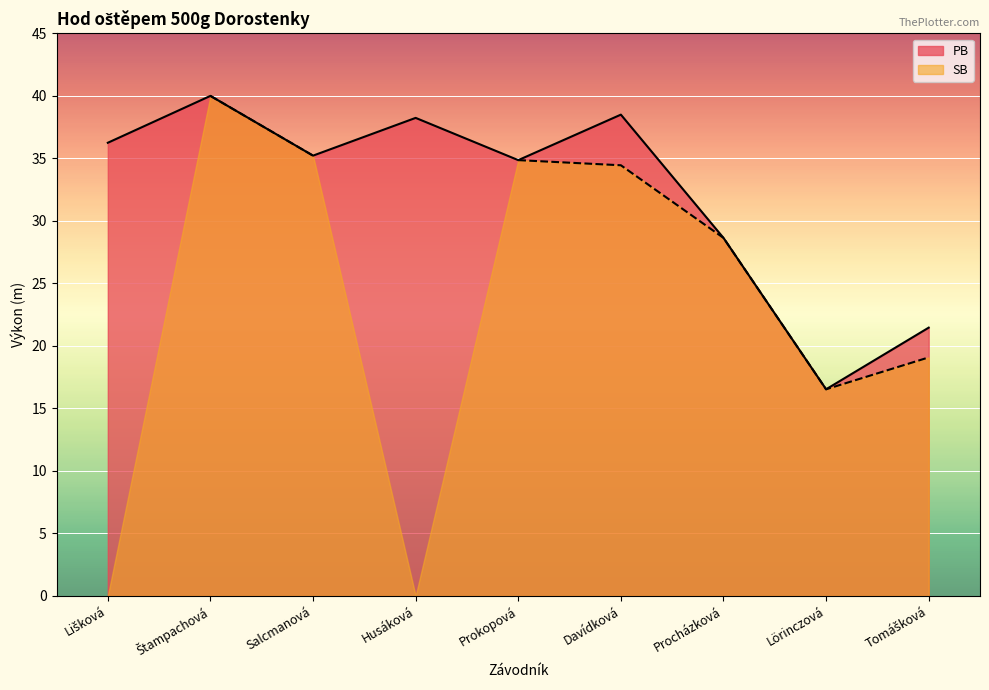

Reading left to right, transcribe all the data shown in this chart.

Lišková=36.2	Štampachová=40.0	Salcmanová=35.2	Husáková=38.2	Prokopová=34.9	Davídková=38.5	Procházková=28.6	Lörinczová=16.5	Tomášková=21.5